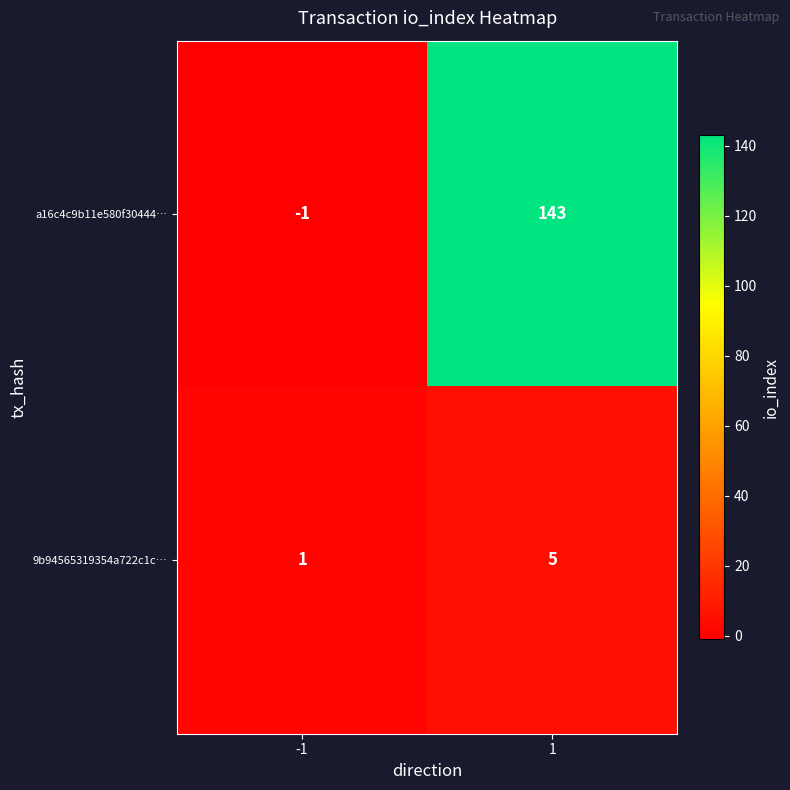

True or false: a16c4c9b11e580f30444… has a value of 239 at 1.

False